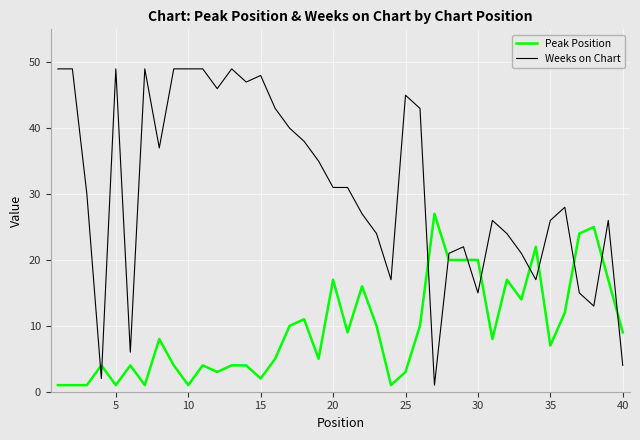

What is the maximum value for Peak Position?

27